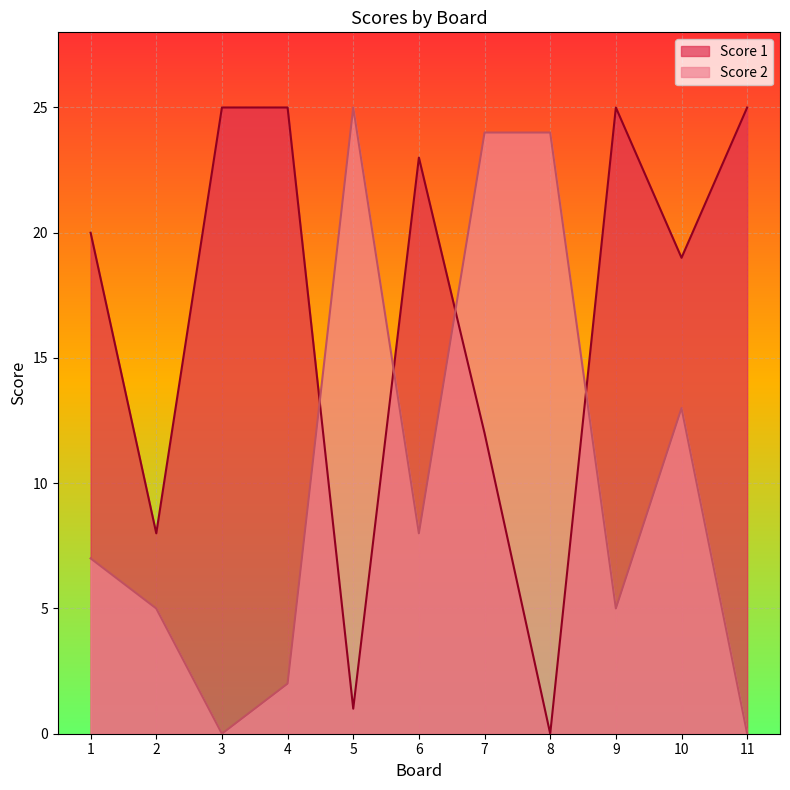

At which category does Score 1 reach its first local valley?

2